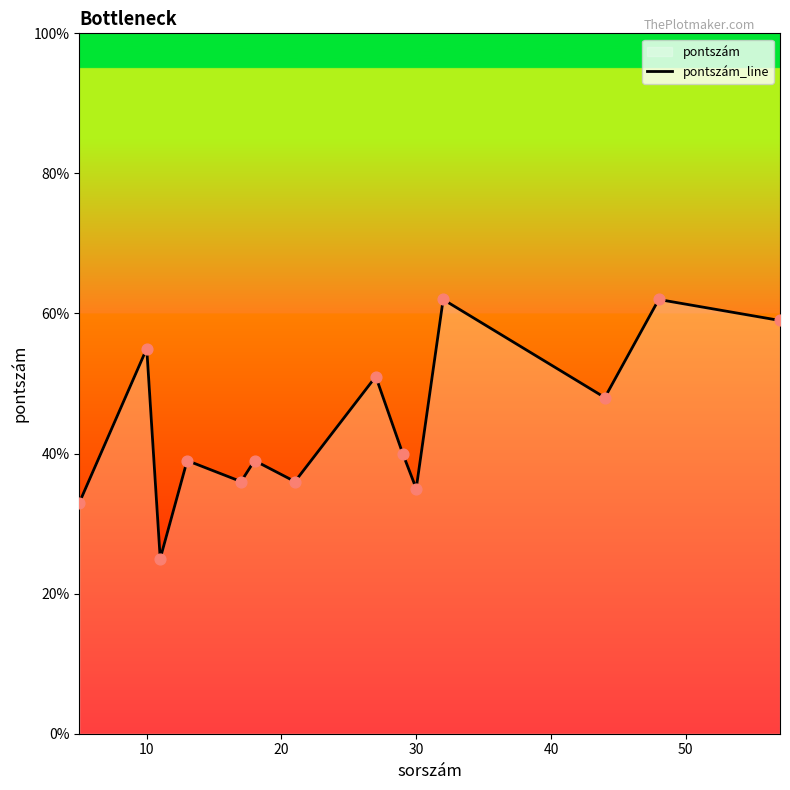

What is the maximum value shown in the chart?

62